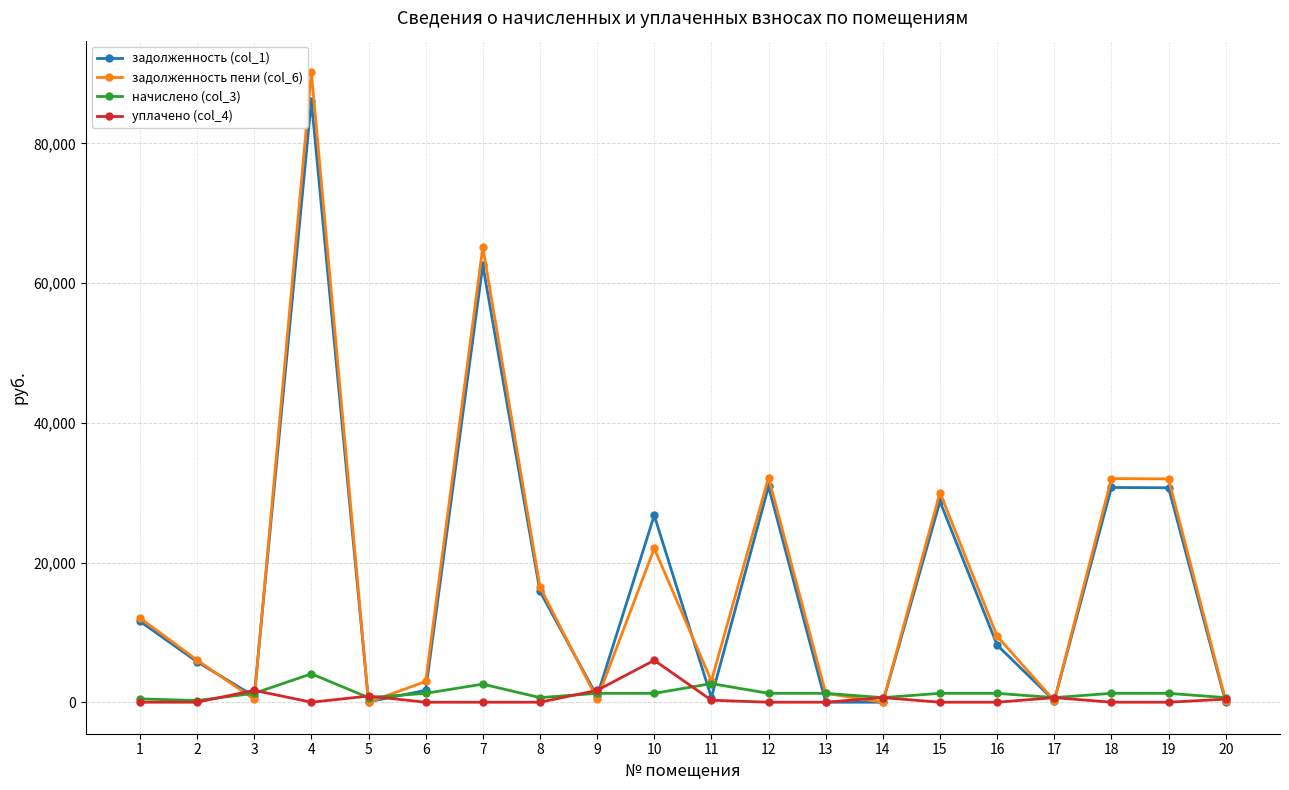

What is the value of the задолженность пени (col_6) point at the 11th from the left?

3047.1